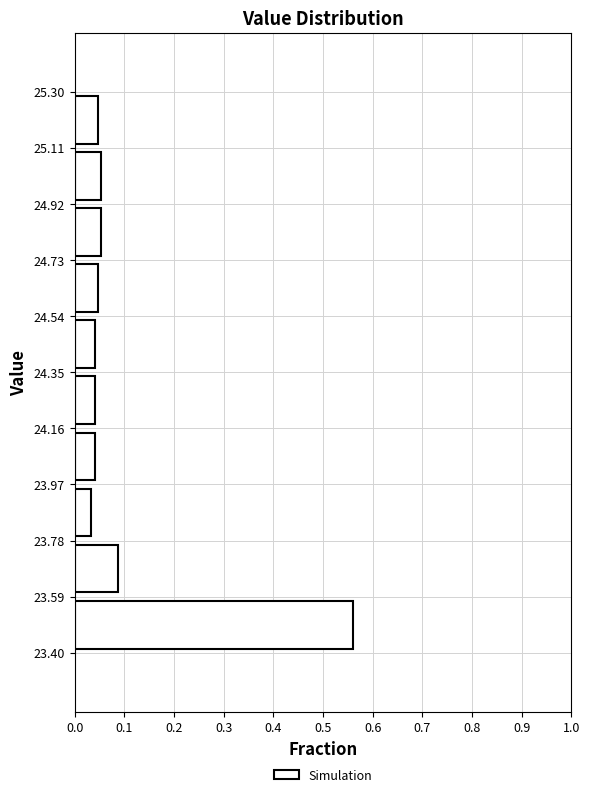

Reading bottom to top, transcribe this chart: for each bar, give the range it covers on the y-axis and its length. The values are not printed on the chart, so give them approximately, as read against the axis.

23.40 to 23.59: 0.56
23.59 to 23.78: 0.09
23.78 to 23.97: 0.03
23.97 to 24.16: 0.04
24.16 to 24.35: 0.04
24.35 to 24.54: 0.04
24.54 to 24.73: 0.05
24.73 to 24.92: 0.05
24.92 to 25.11: 0.05
25.11 to 25.30: 0.05